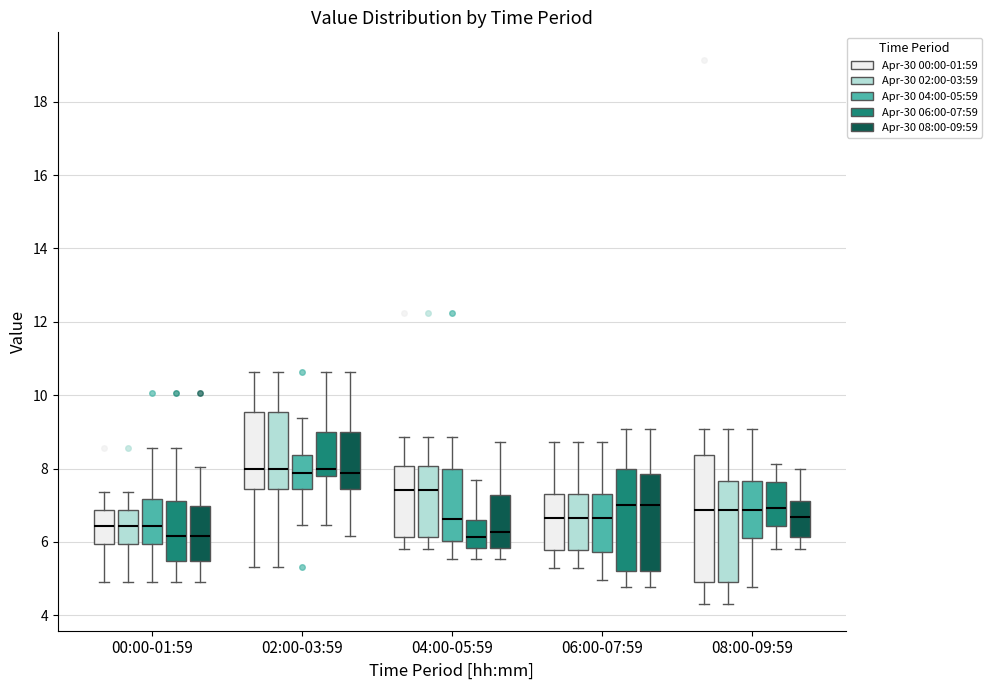

Which box is the tallest, from its lower edge to its upper edge?

08:00-09:59 (Apr-30 00:00-01:59)